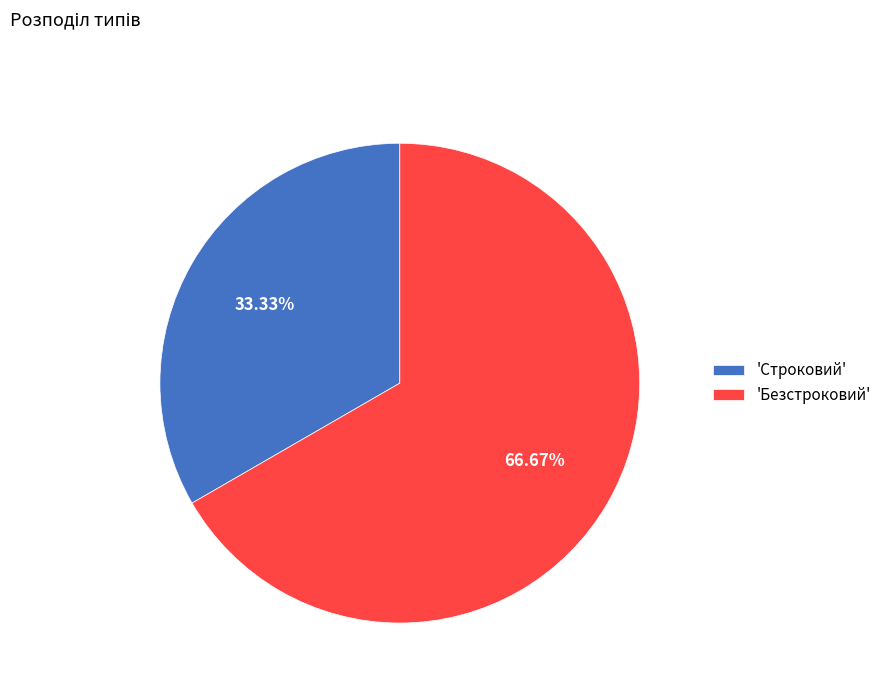

How many segments does this pie chart have?

2